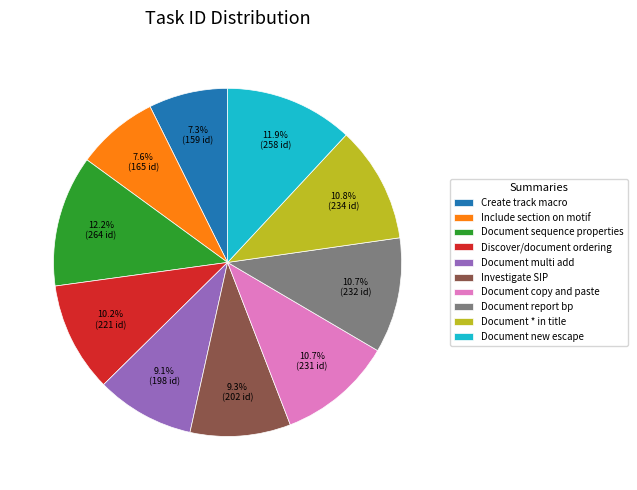

To the nearest percent, what percentage of the pie is Document * in title?

11%